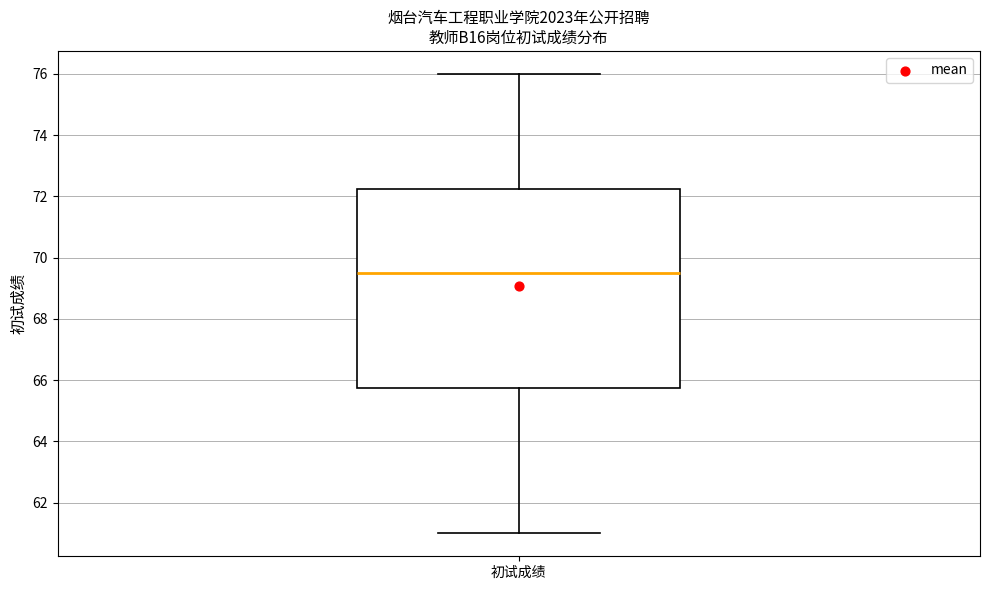

Where is the lower edge of the box for 初试成绩 on the y-axis? The values are not printed on the chart, so give them approximately, as read against the axis.

65.8